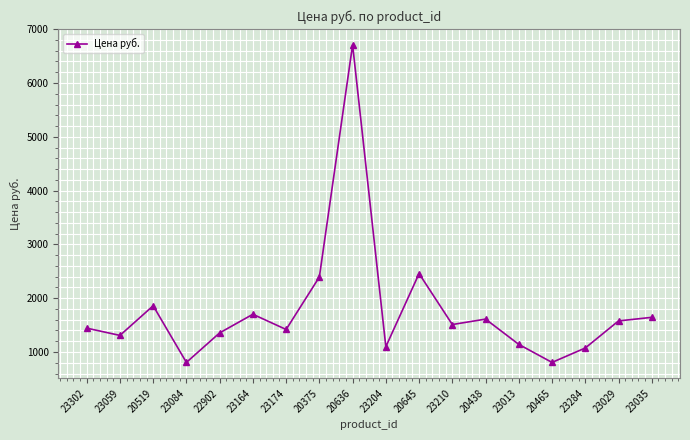

What is the value of the 9th point from the left?

6708